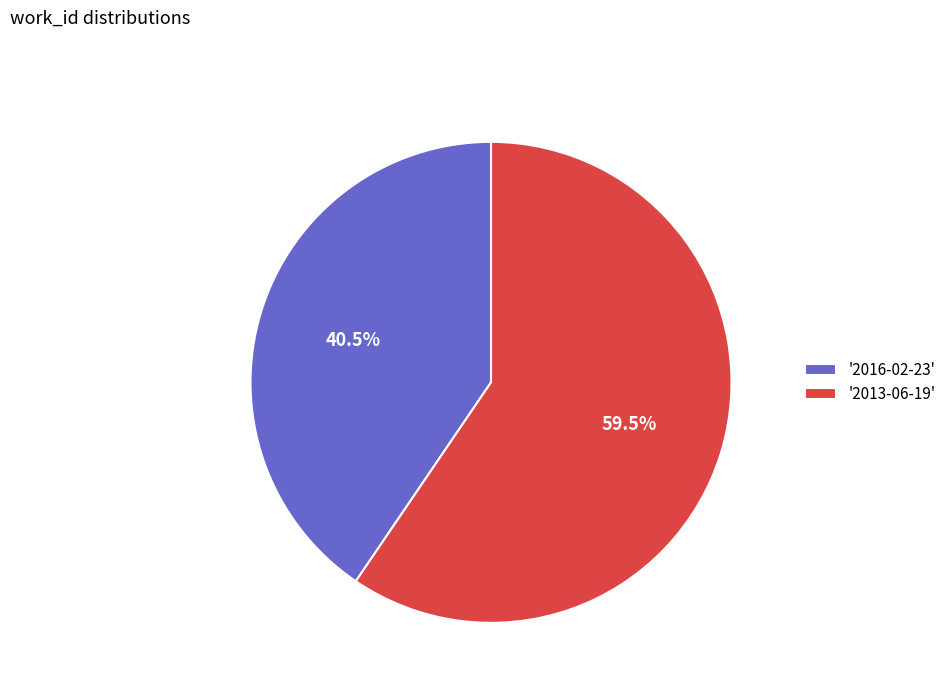

Count the number of slices in the pie.

2